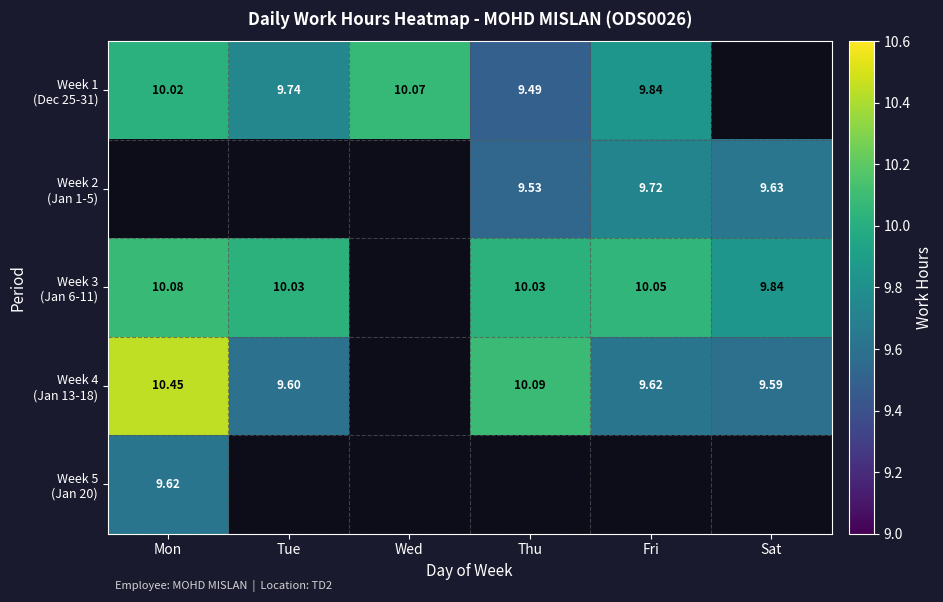

Which has a higher value, Thu or Sat?

Sat